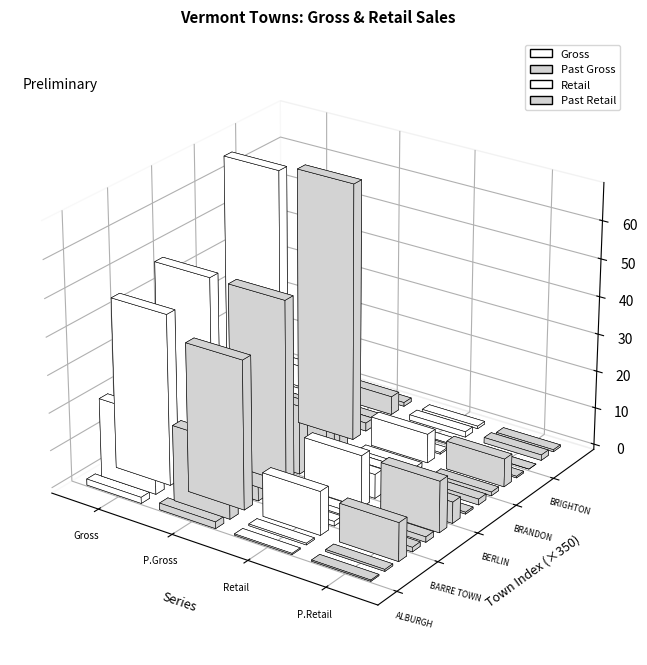

What is the difference between the maximum and minimum values in the Retail series?

13548943.5